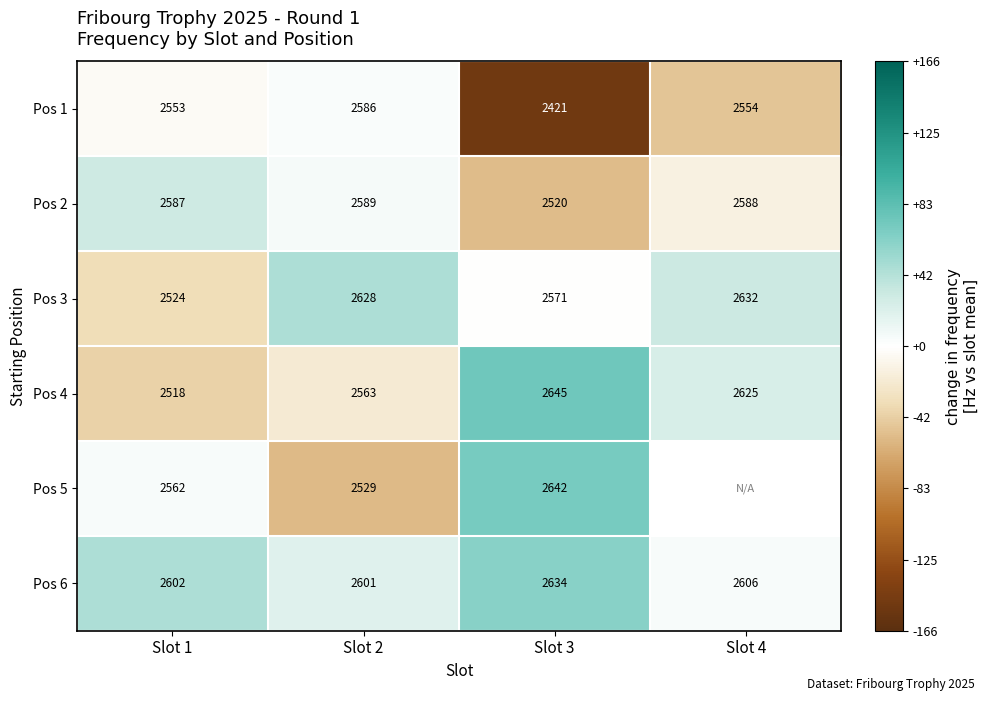

Between Slot 1 and Slot 3, which series saw the biggest shift?

Pos 1